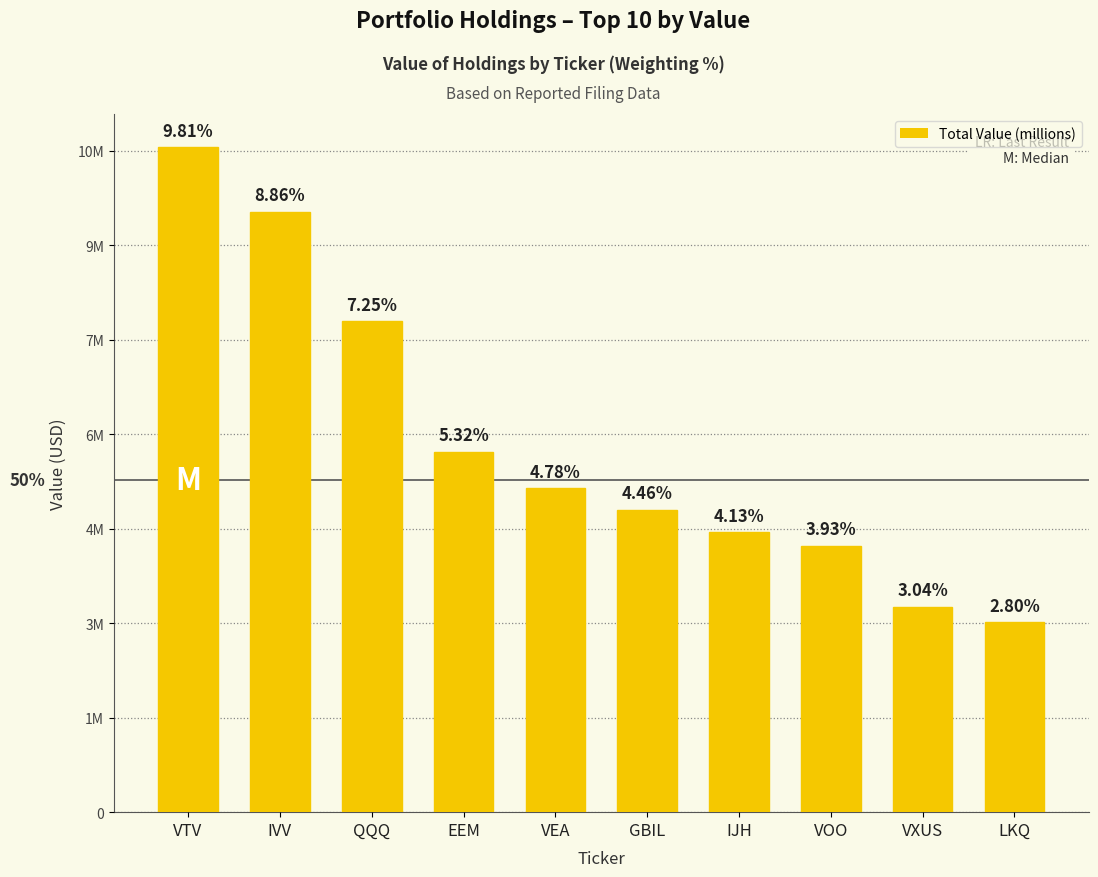

Does the chart contain any negative values?

No